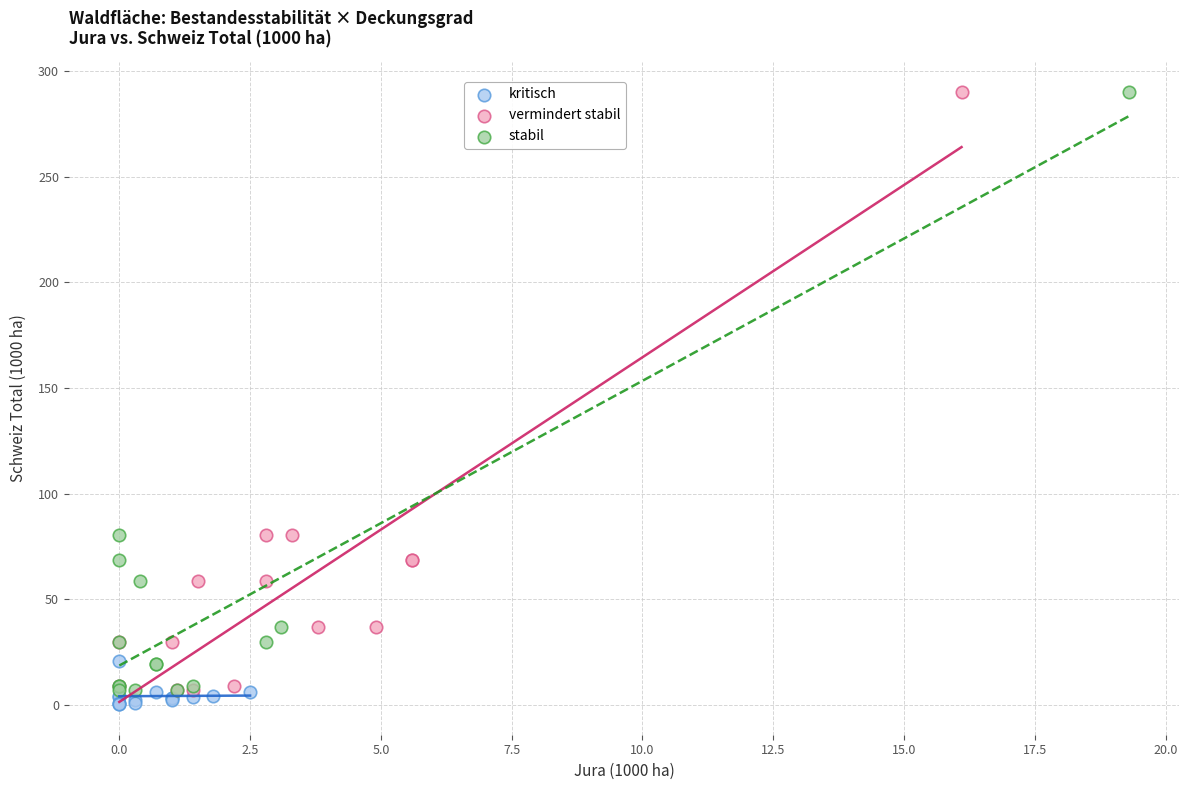

What are all the series names shown in the legend?

kritisch, vermindert stabil, stabil